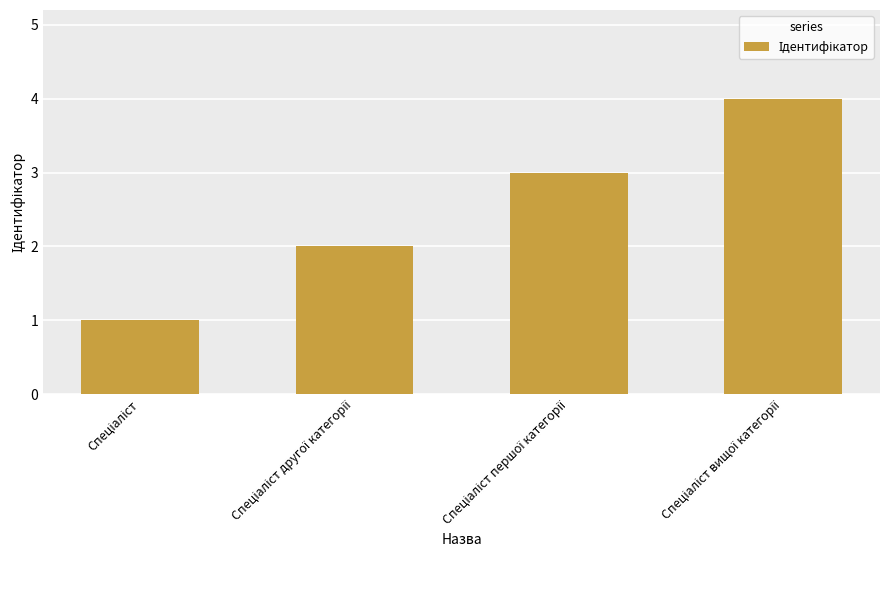

What is the sum of all values?

10